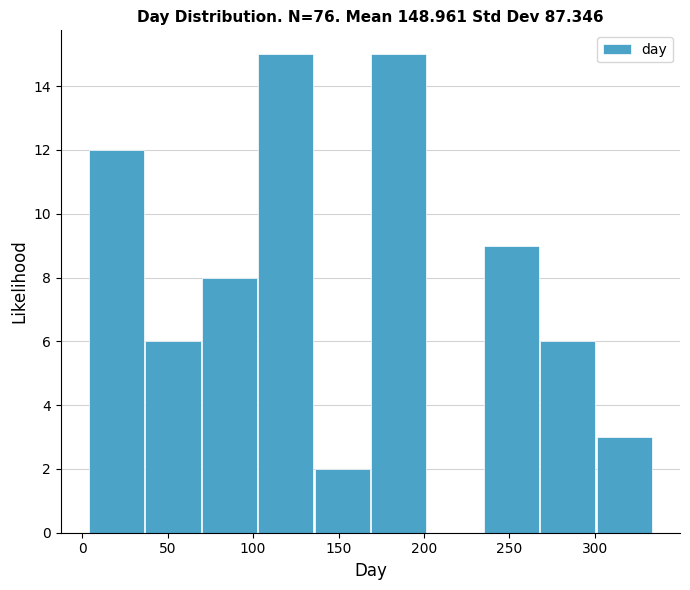

Reading left to right, list every bar in this chart as the range it spans on the x-axis followed by its height. Neither the bar edges nor the heights are printed on the chart, so give them approximately, as read against the axes.

4 to 37: 12
37 to 70: 6
70 to 103: 8
103 to 136: 15
136 to 169: 2
169 to 202: 15
202 to 235: 0
235 to 268: 9
268 to 301: 6
301 to 334: 3